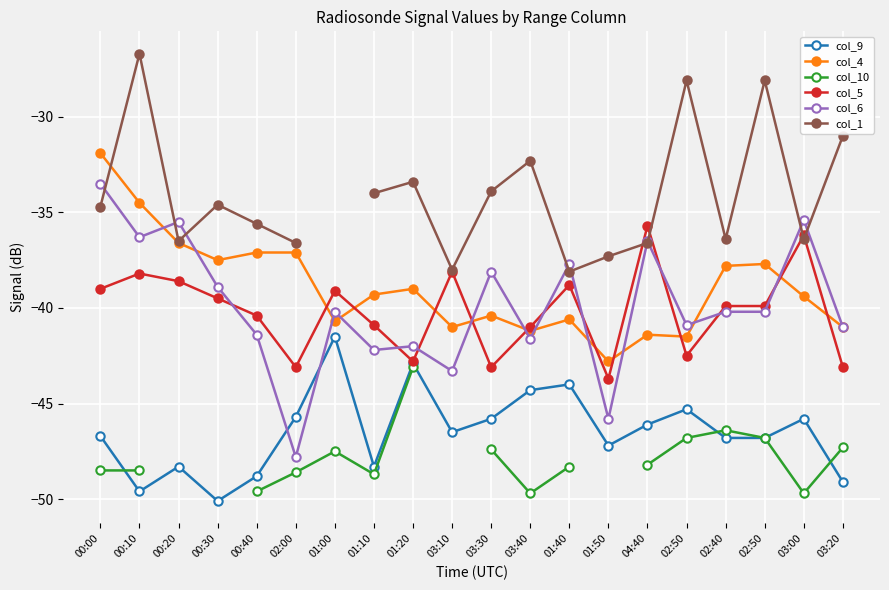

Rank the series at 04:40 from highest to lowest value.

col_5, col_6, col_1, col_4, col_9, col_10